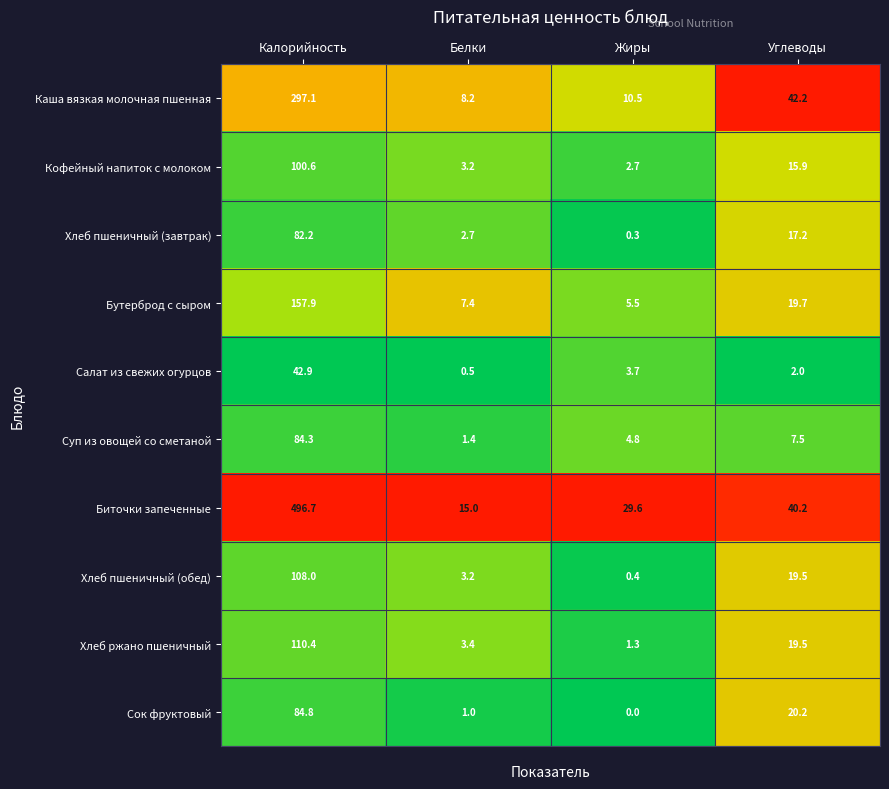

What is the total value across all series at Белки?

46.0